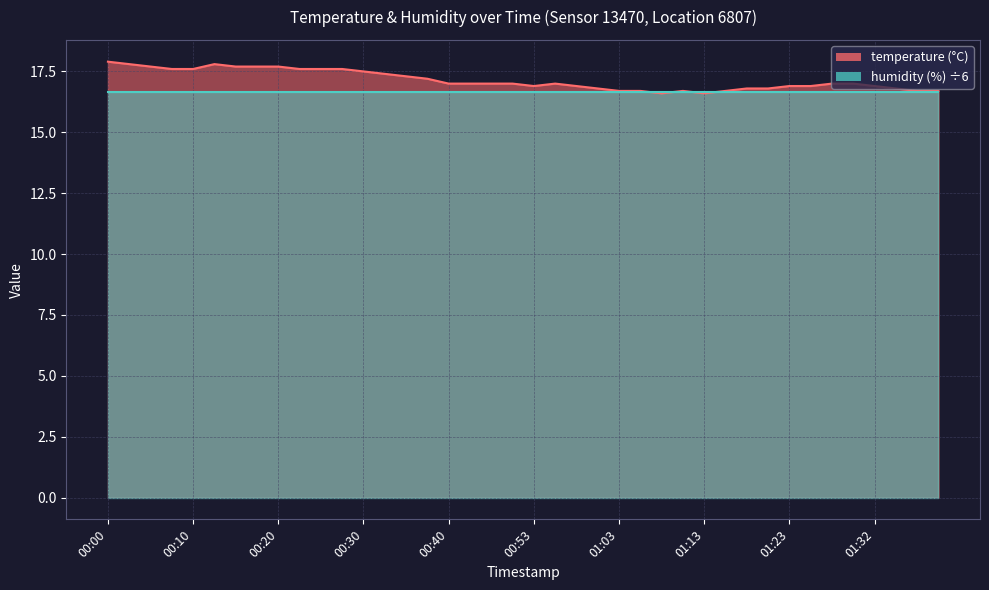

The chart shows a value of 8.3 at 00:42. True or false?

False